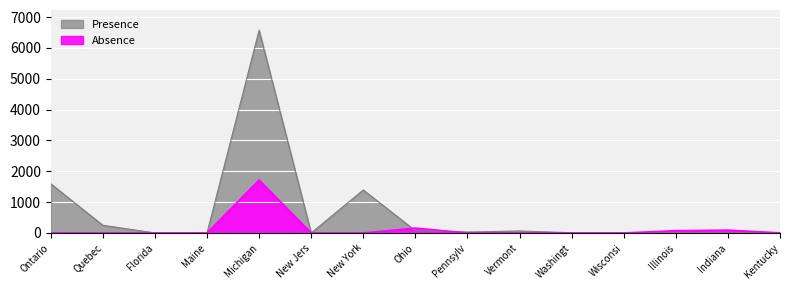

What is the difference between the highest and lowest values at Illinois?

75